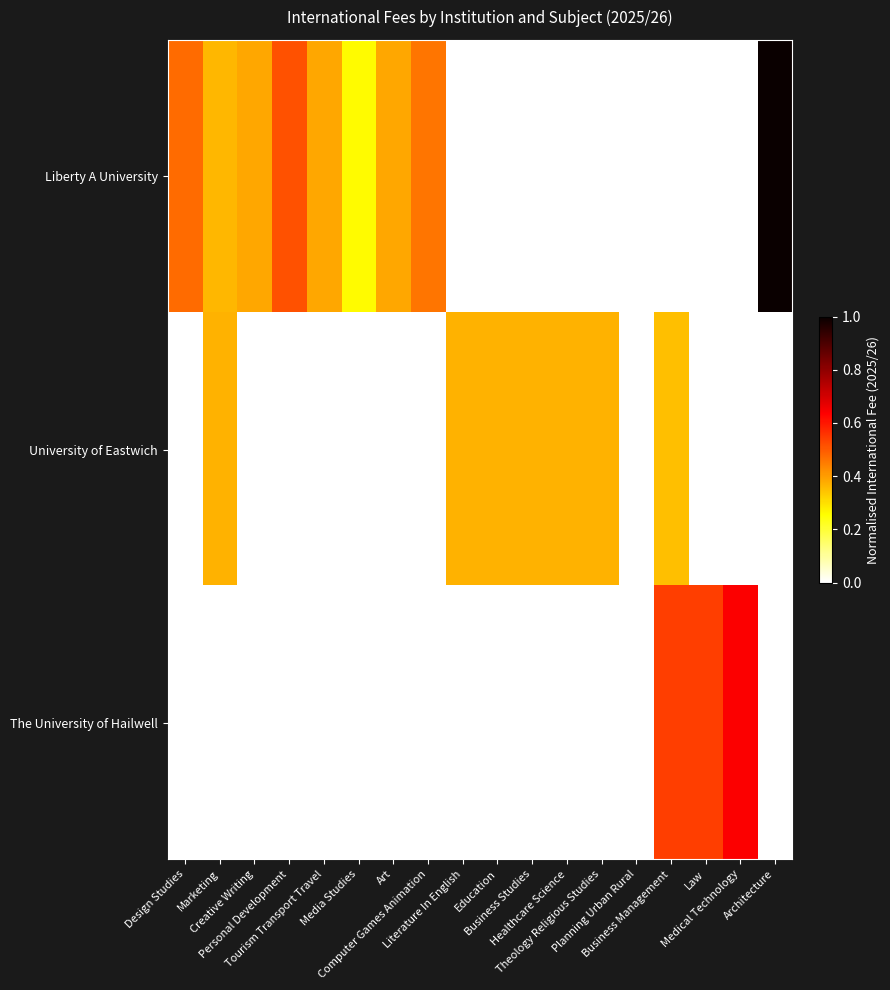

What is the spread (max minus min) of values at Medical Technology?

0.6